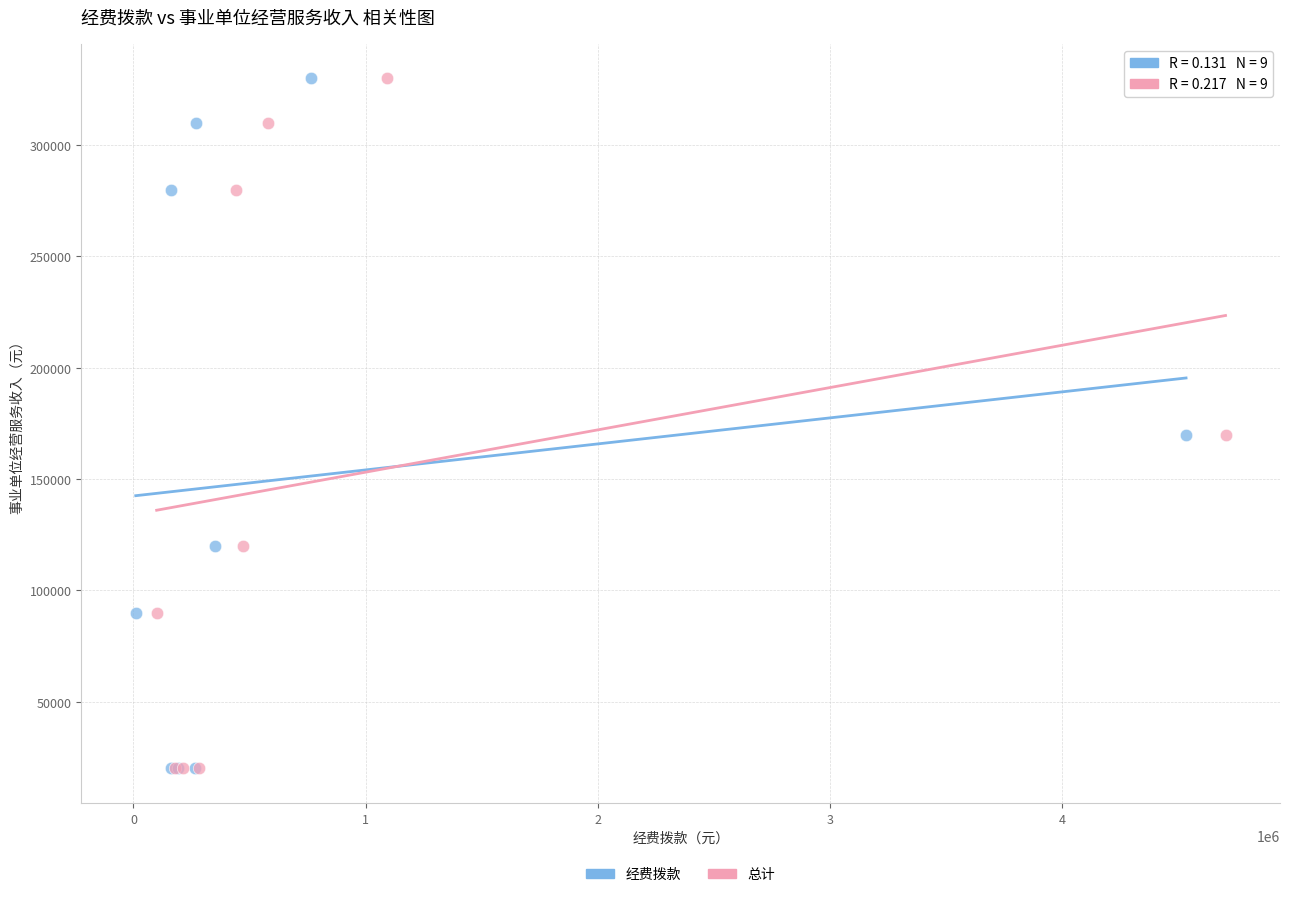

What are all the series names shown in the legend?

经费拨款, 总计